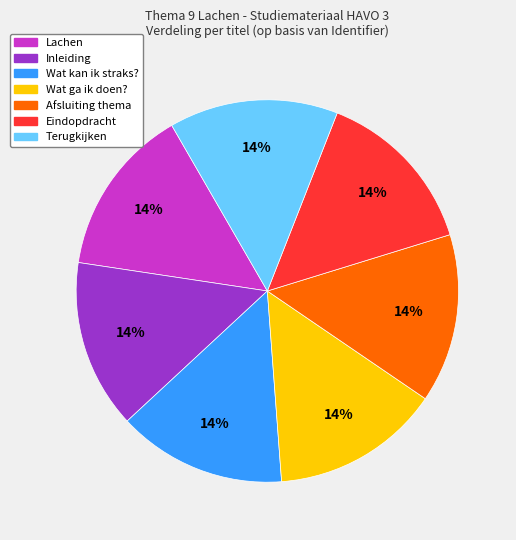

Combined, do Lachen and Eindopdracht account for over 50%?

No